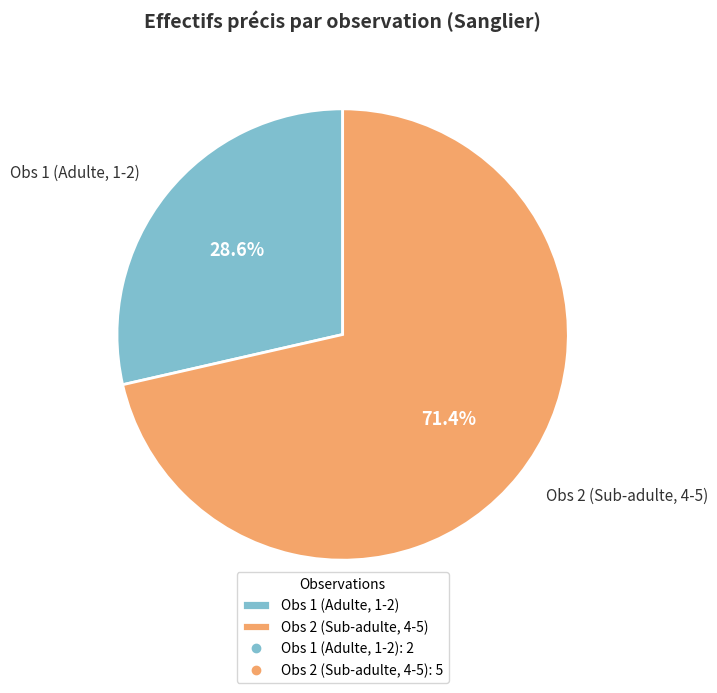

Rank the categories by value from lowest to highest.

Obs 1 (Adulte, 1-2), Obs 2 (Sub-adulte, 4-5)